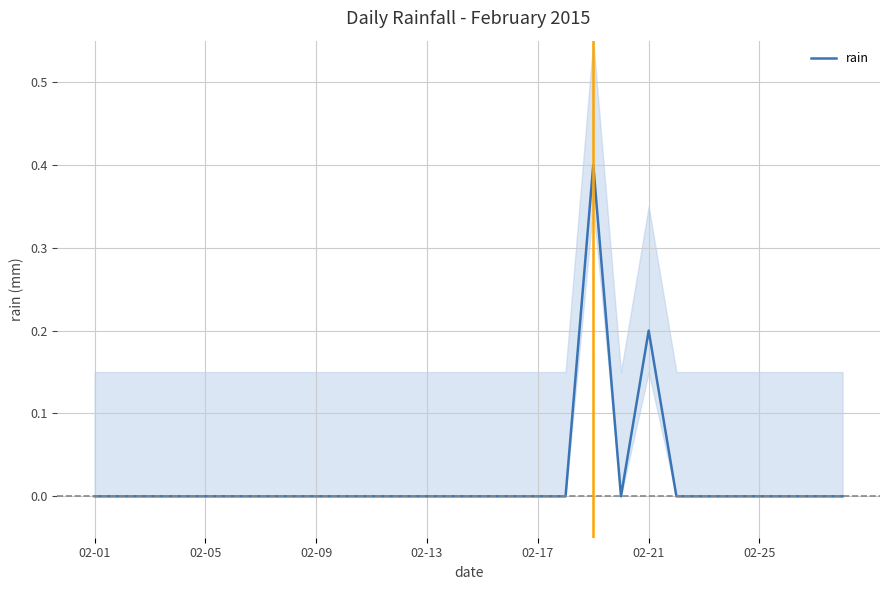

How many positive values are there?

2